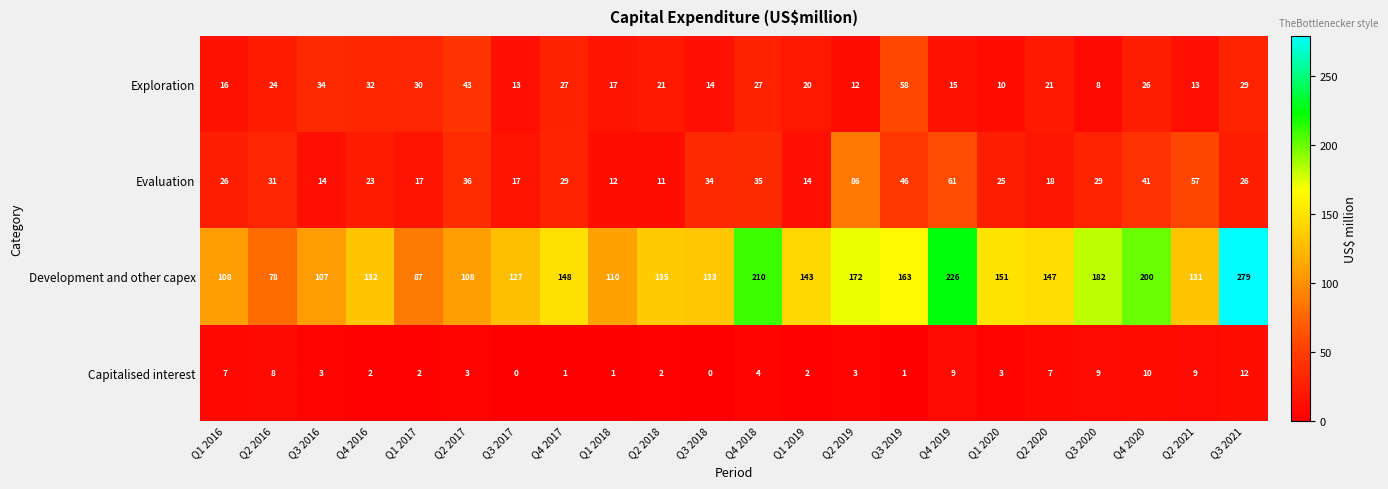

How many values in the Development and other capex series are below 143?

11